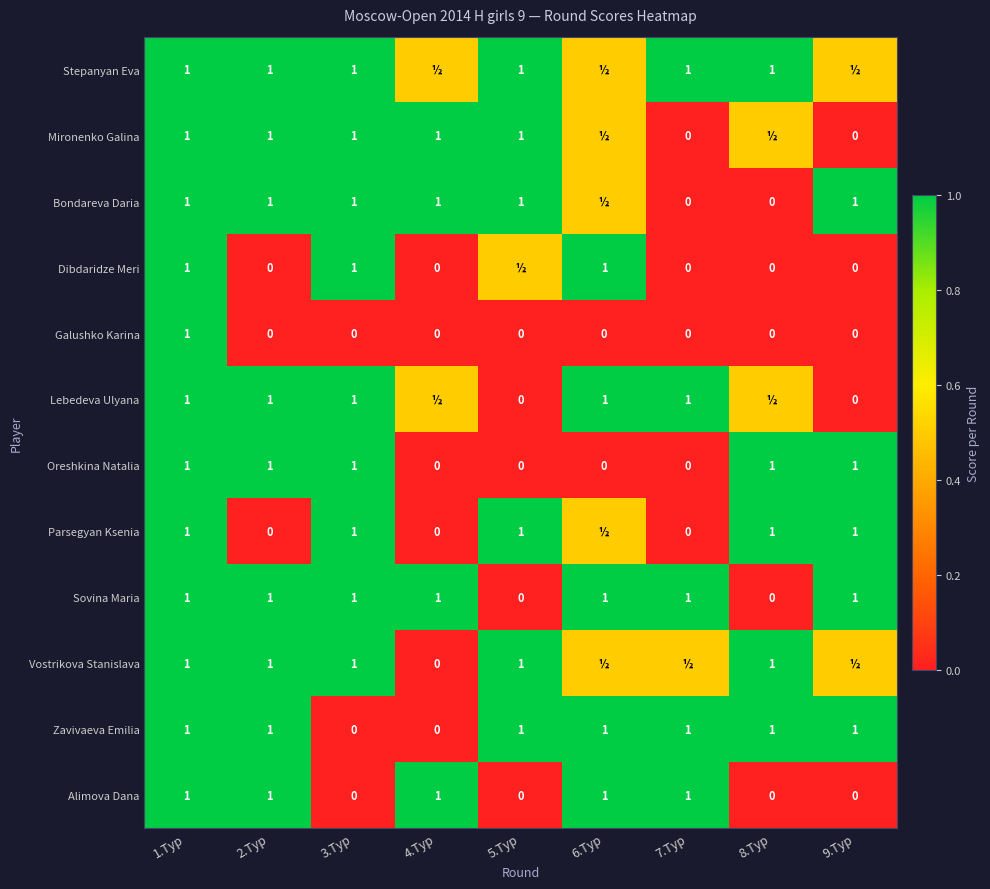

At which category does the chart reach its peak across all series?

1.Тур